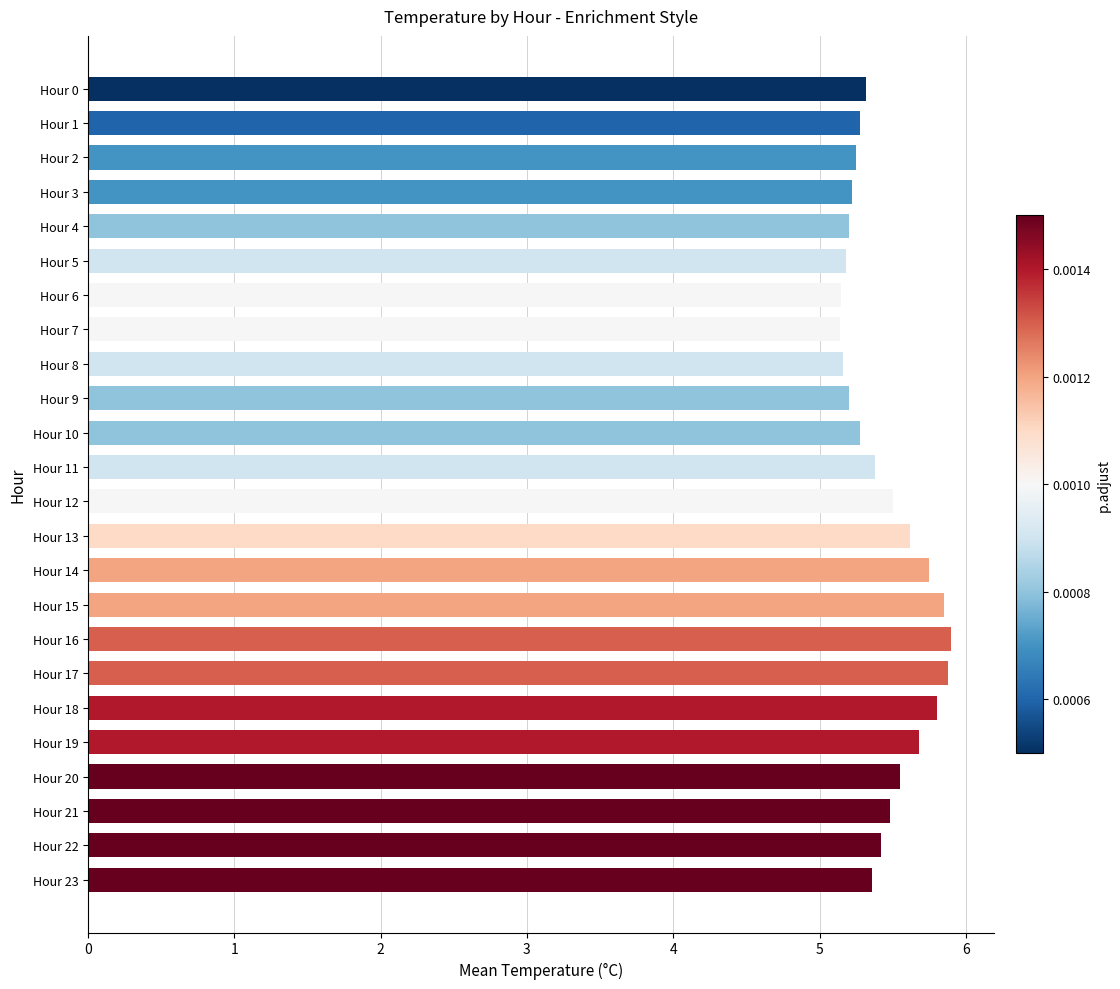

What is the difference between the second highest and second lowest values?

0.7